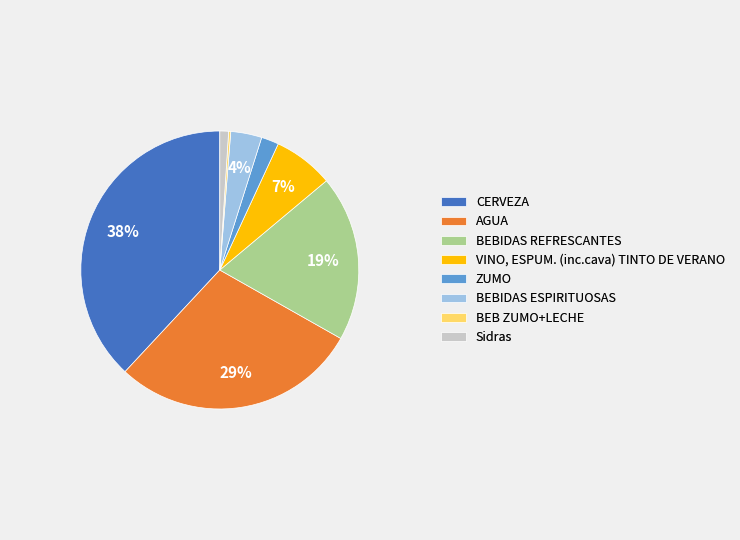

The BEBIDAS REFRESCANTES slice represents 26% of the pie. True or false?

False